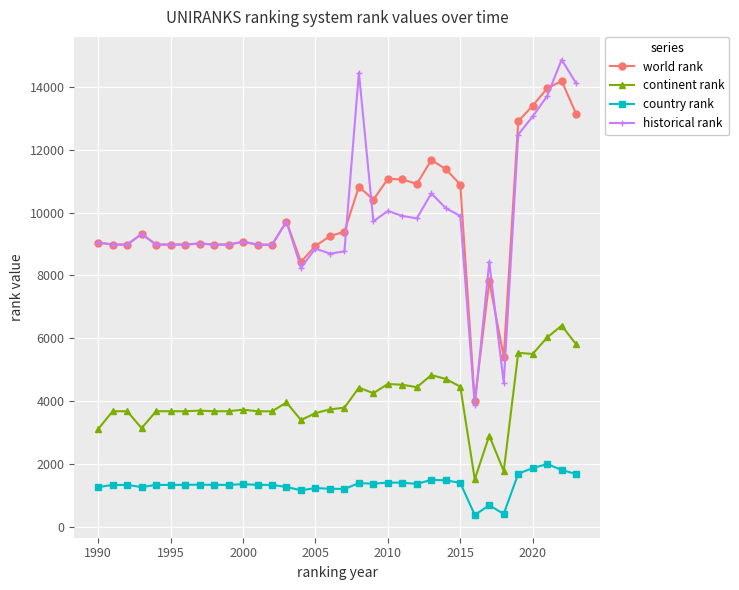

True or false: historical rank and country rank intersect in this chart.

False